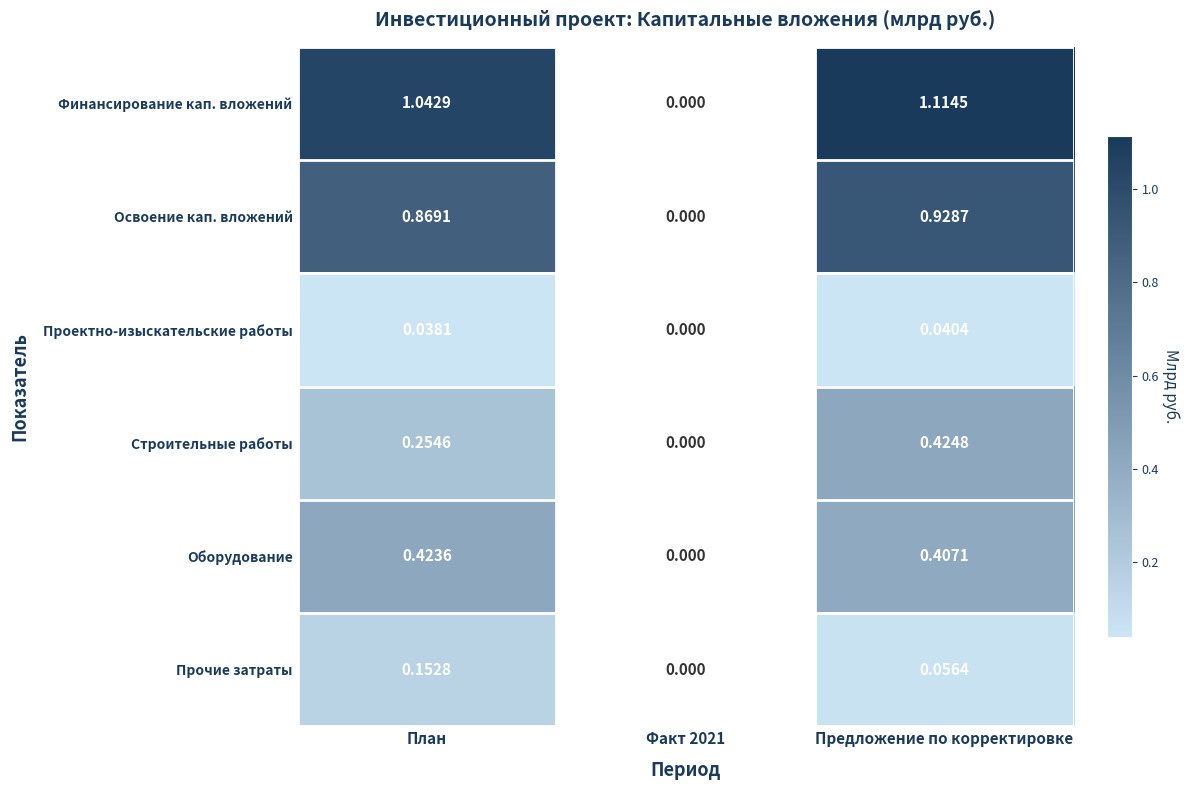

How many distinct data groups are displayed?

6